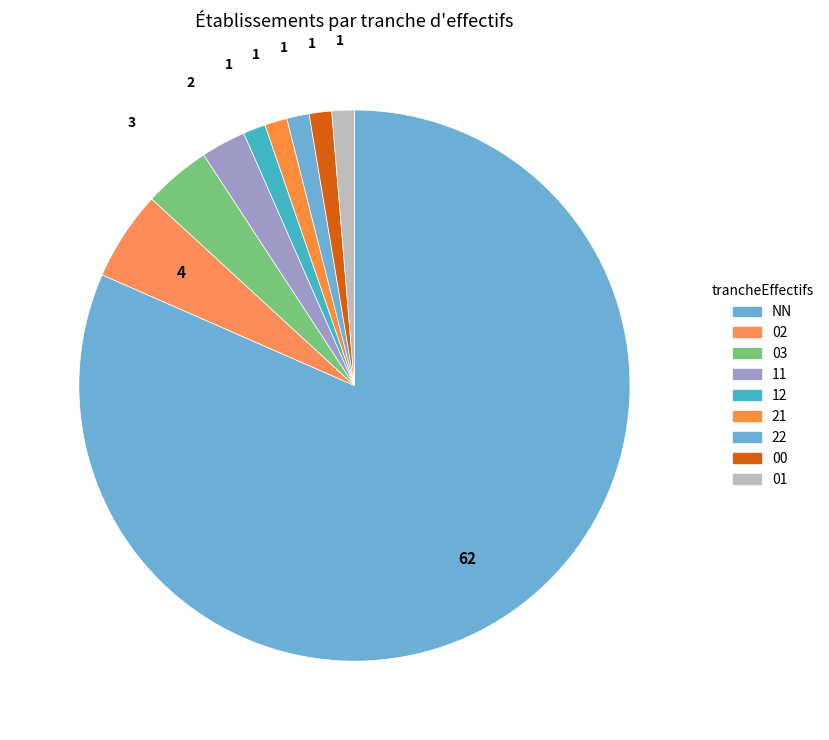

To the nearest percent, what is the average slice percentage?

11%